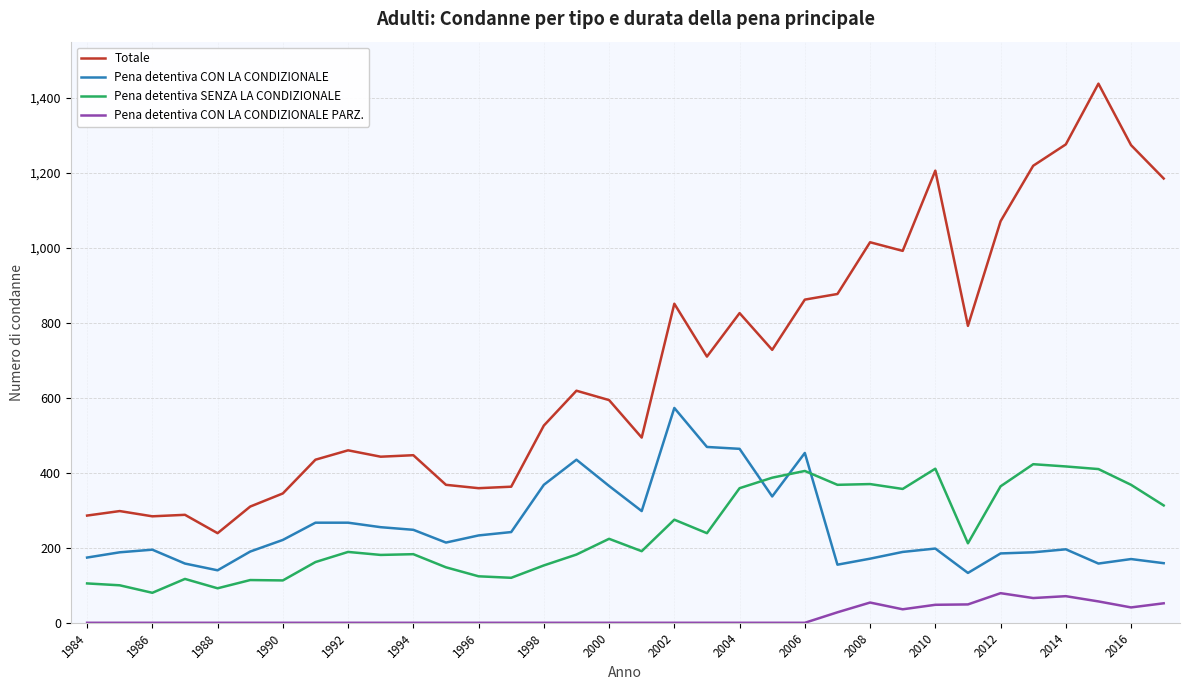

How many series are shown in this chart?

4